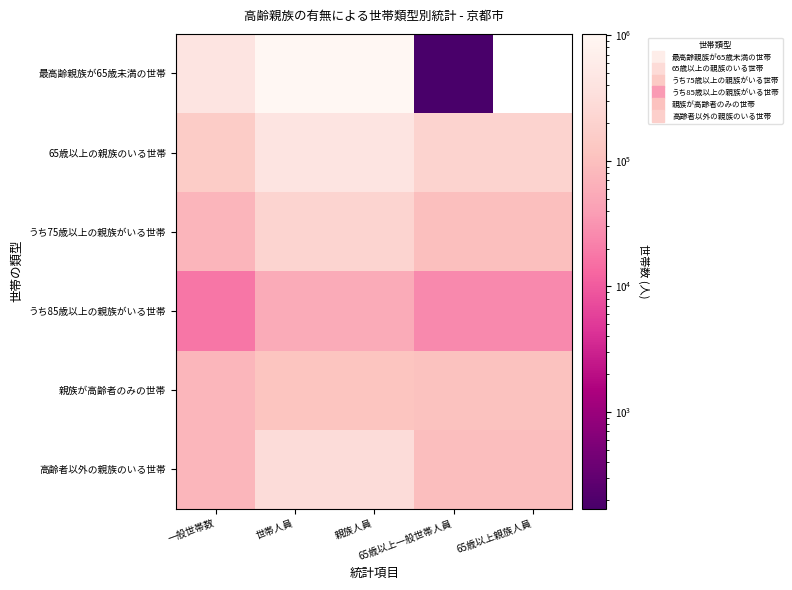

What is the difference between the 65歳以上の親族のいる世帯 values at 世帯人員 and 65歳以上親族人員?

206722.0